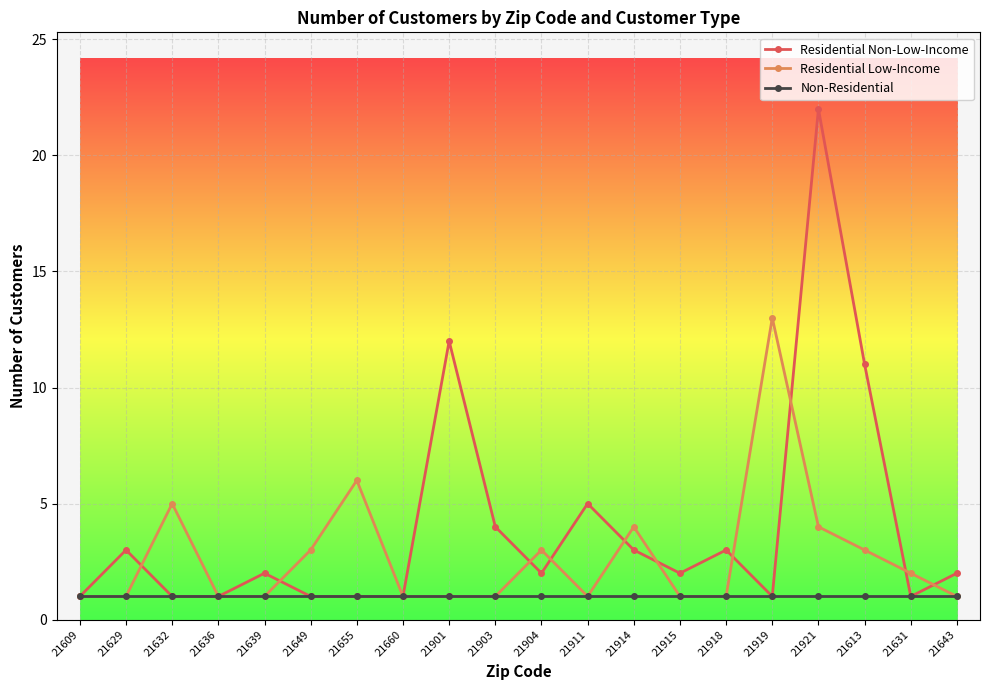

The value of Residential Non-Low-Income at 21911 is 2. True or false?

False